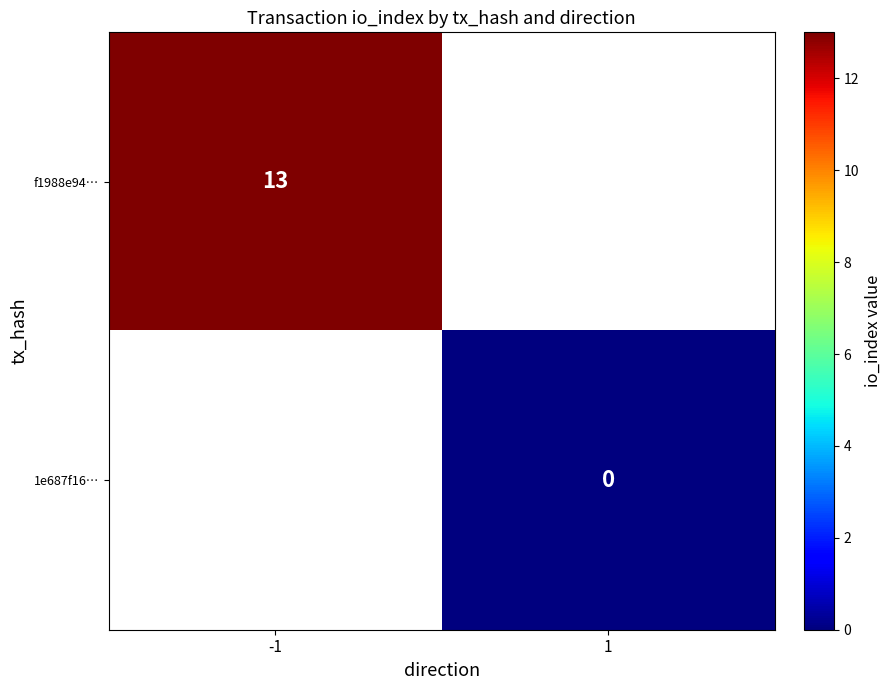

At how many categories does at least one series exceed 8?

1